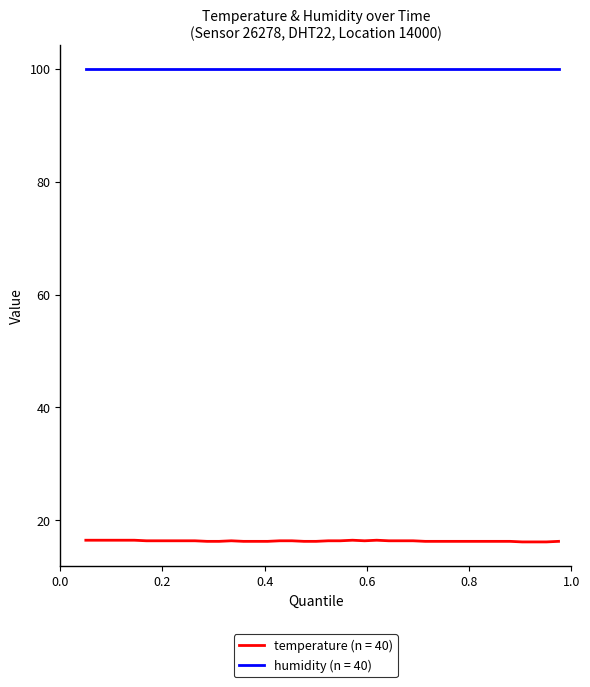

What is the maximum value shown in the chart?

99.9